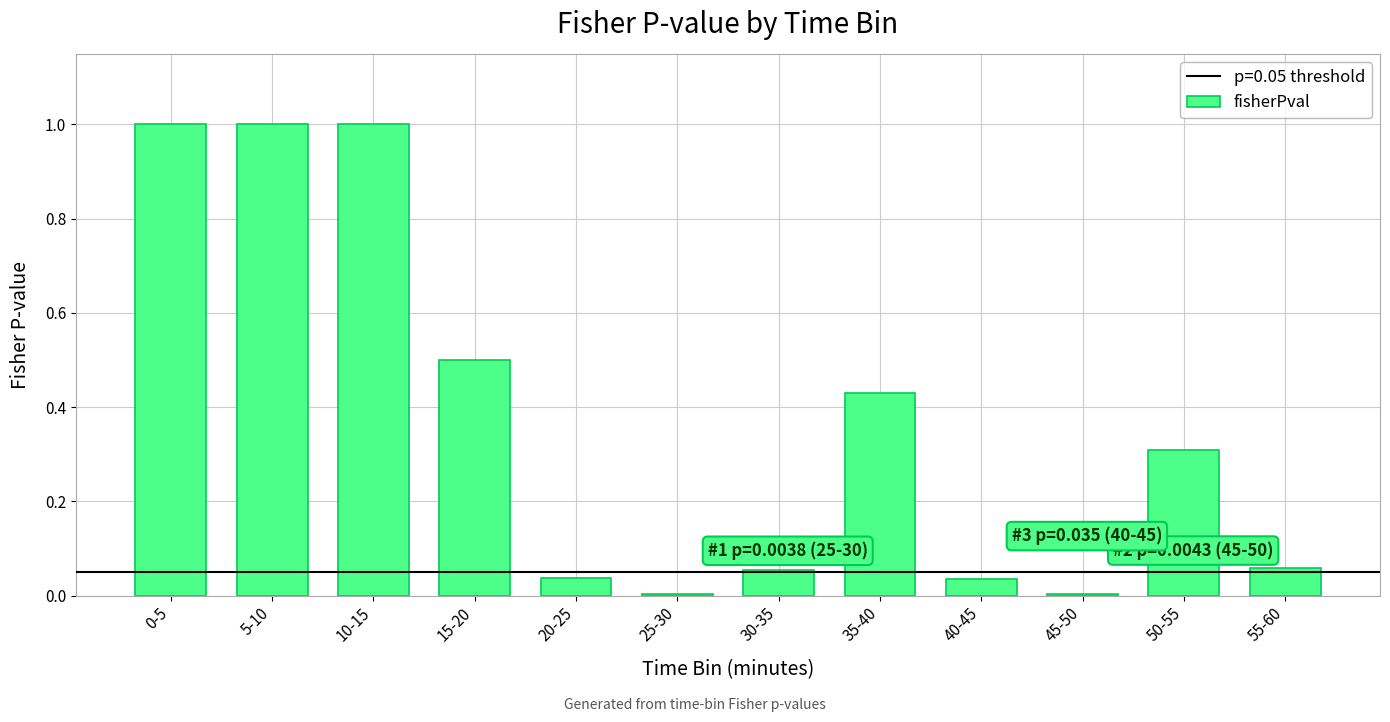

True or false: the data shows 0.0 at 25-30.

True